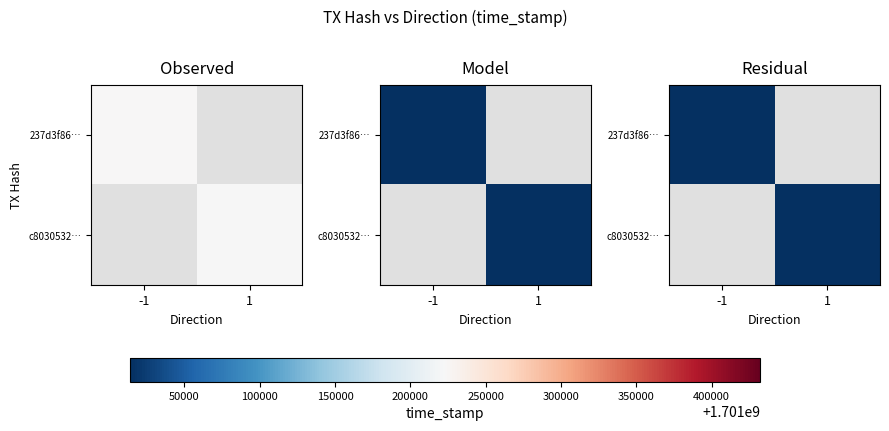

Rank the series by their average value, from highest to lowest.

237d3f86…, c8030532…